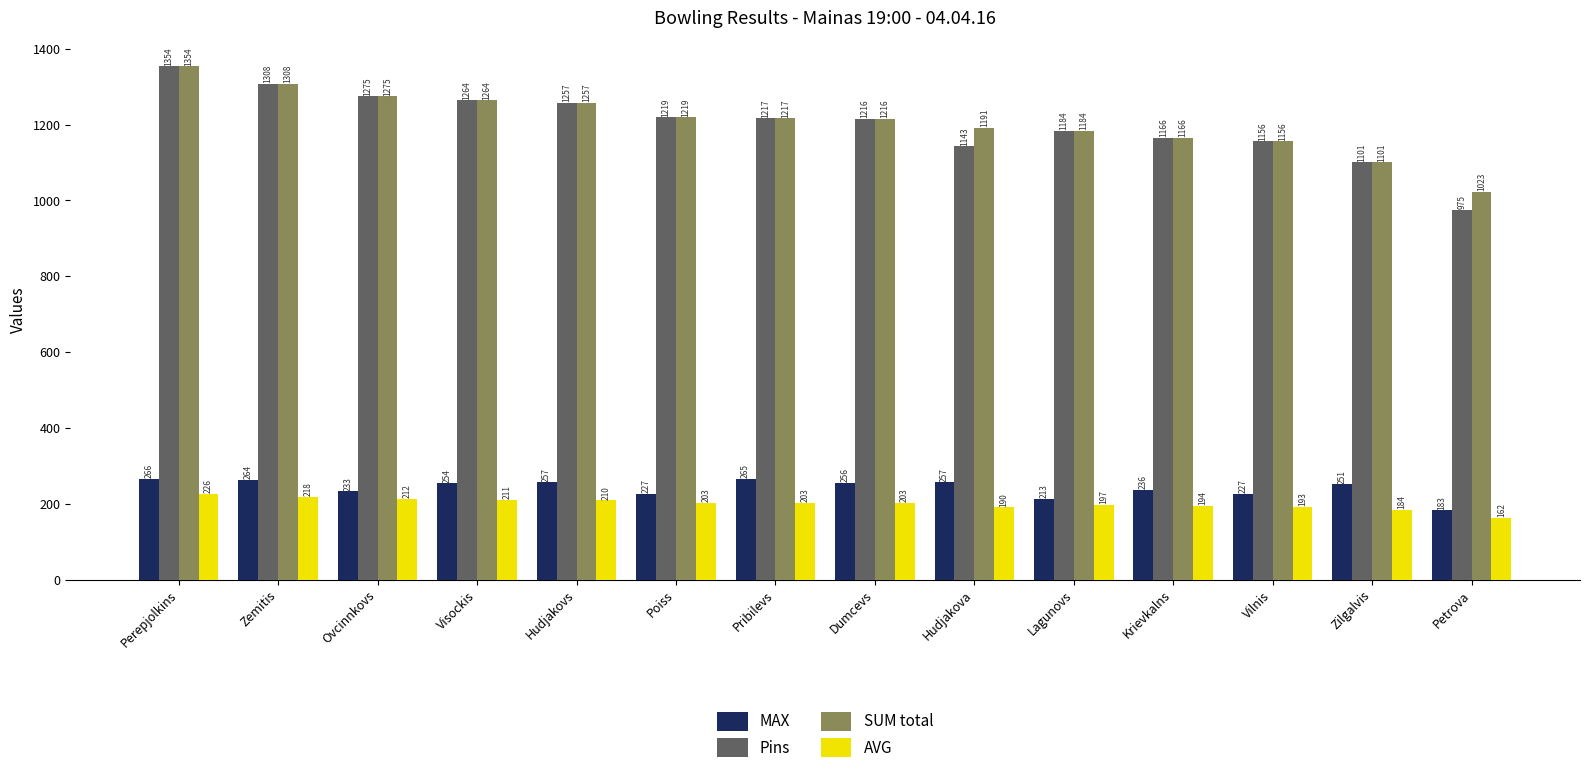

What are all the series names shown in the legend?

MAX, Pins, SUM total, AVG